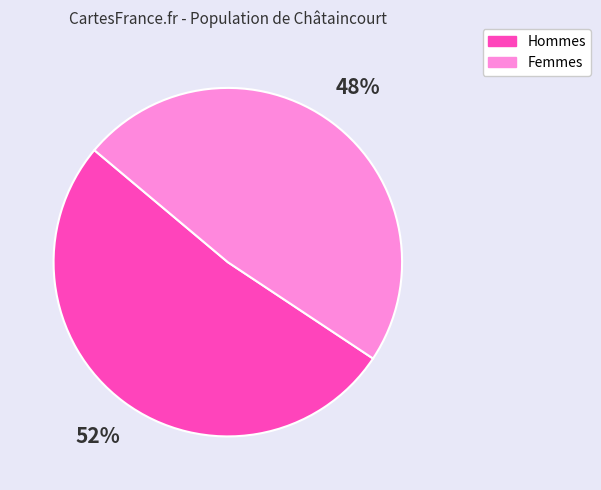

What percentage is the Hommes slice, to the nearest percent?

52%